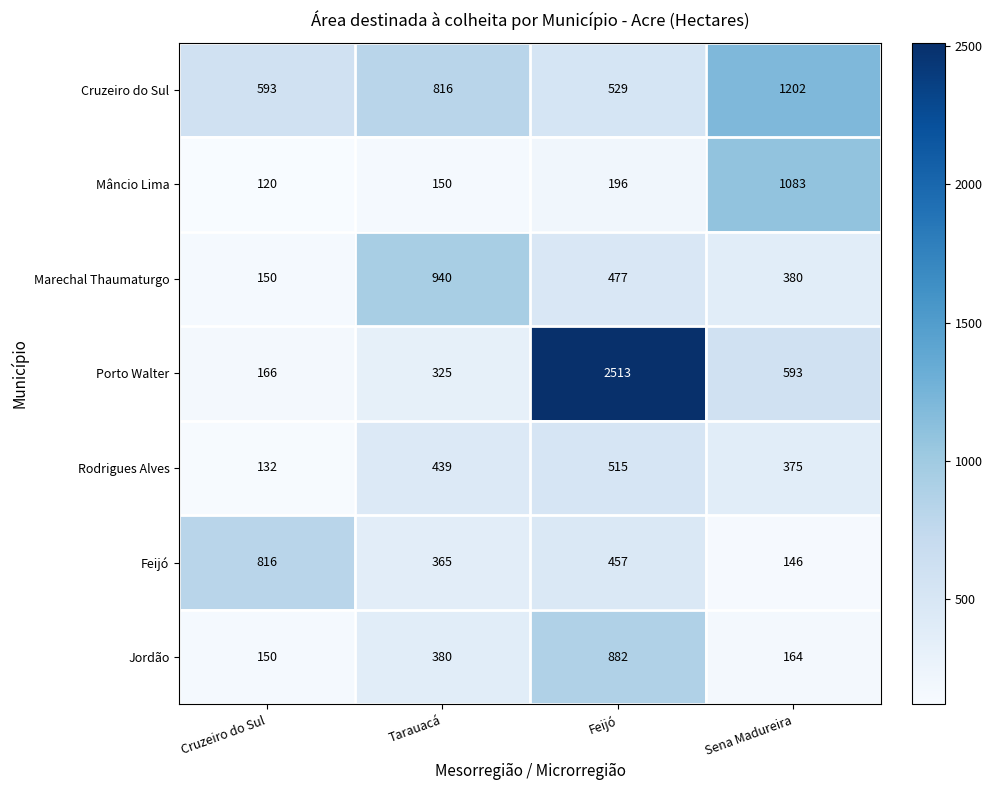

Where is Cruzeiro do Sul nearest to the value 865?

Tarauacá